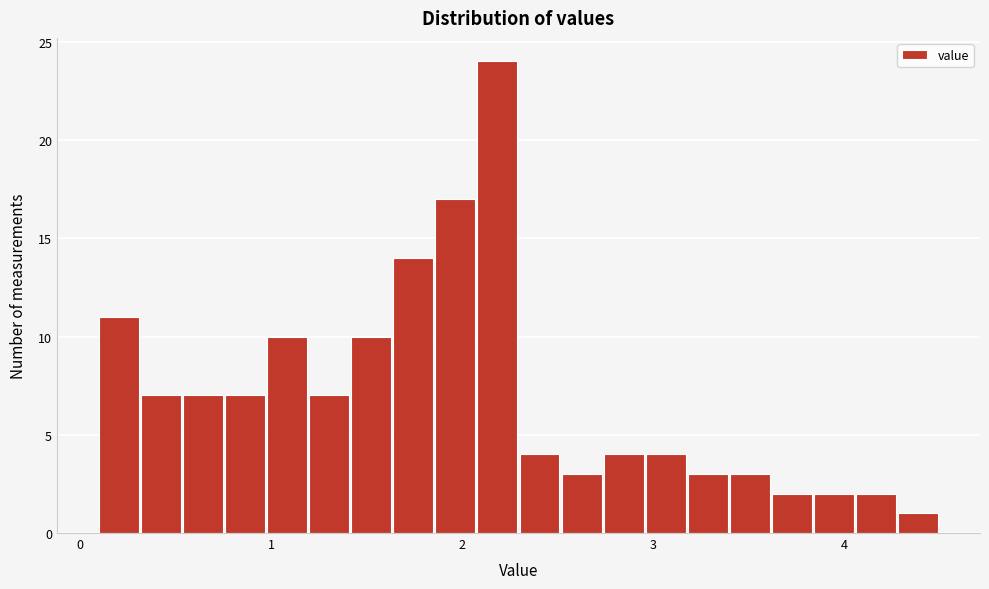

Around what value on the x-axis is the tallest bar? Give the approximate position of its centre, as read against the axis.

2.2